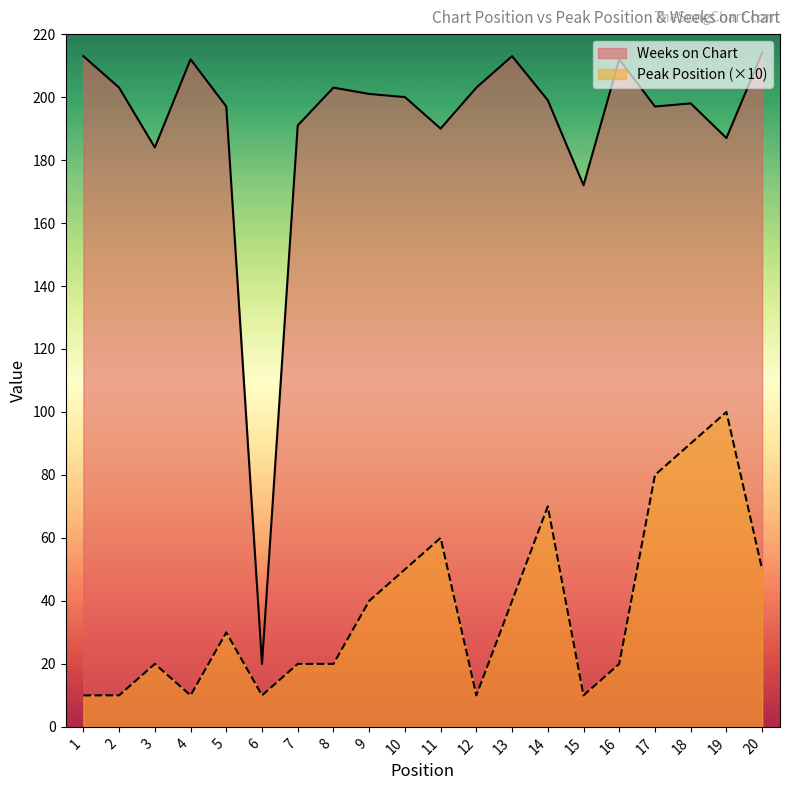

At which category is the sum across all series the highest?

18